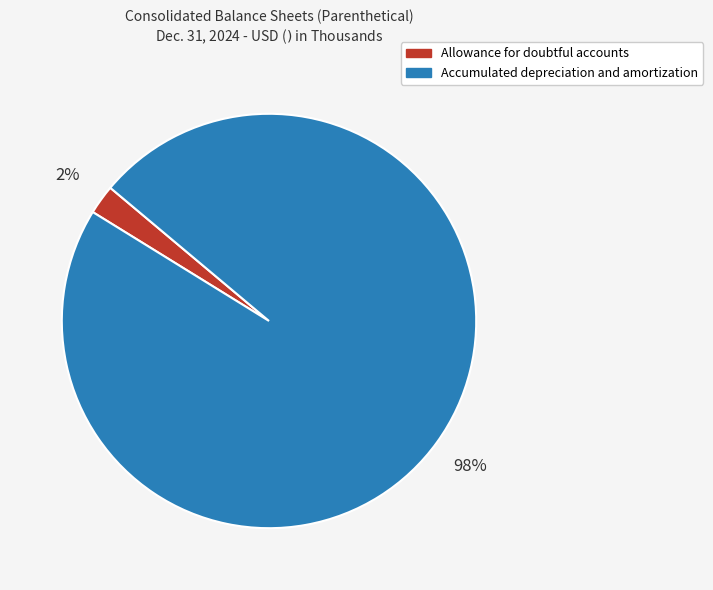

Between Allowance for doubtful accounts and Accumulated depreciation and amortization, which is larger?

Accumulated depreciation and amortization